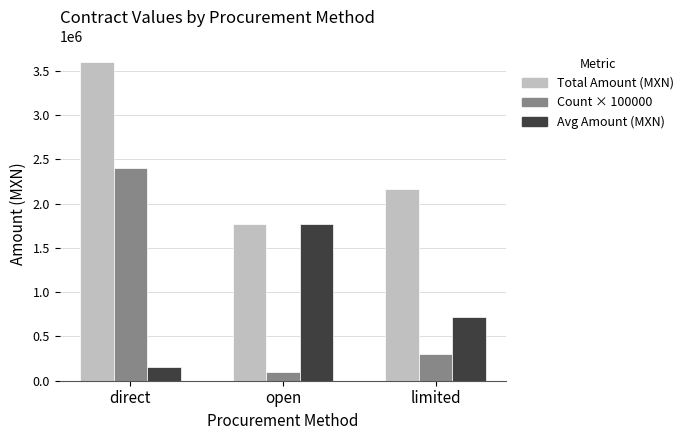

Rank the series at direct from highest to lowest value.

Total Amount (MXN), Count × 100000, Avg Amount (MXN)